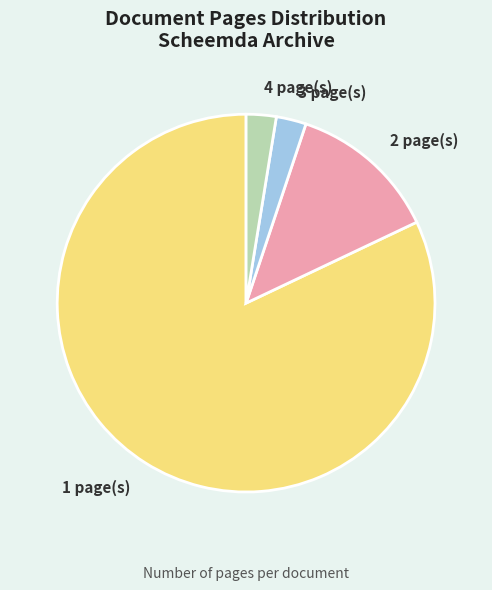

Does any single category account for the majority?

Yes